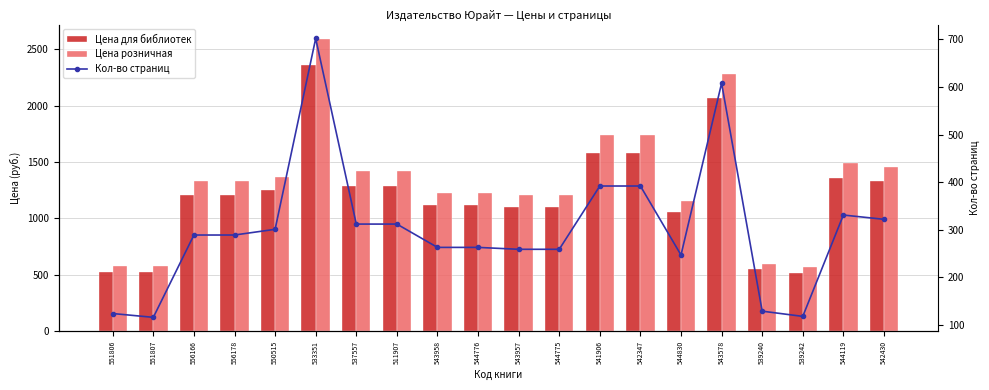

Reading left to right, what are all the values shown in this chart?

Цена для библиотек: 529	529	1209	1209	1249	2359	1289	1289	1119	1119	1099	1099	1579	1579	1059	2069	549	519	1359	1329
Цена розничная: 579	579	1329	1329	1369	2589	1419	1419	1229	1229	1209	1209	1739	1739	1159	2279	599	569	1489	1459
Кол-во страниц: 124	116	289	289	301	702	312	312	263	263	259	259	392	392	247	608	129	118	331	322